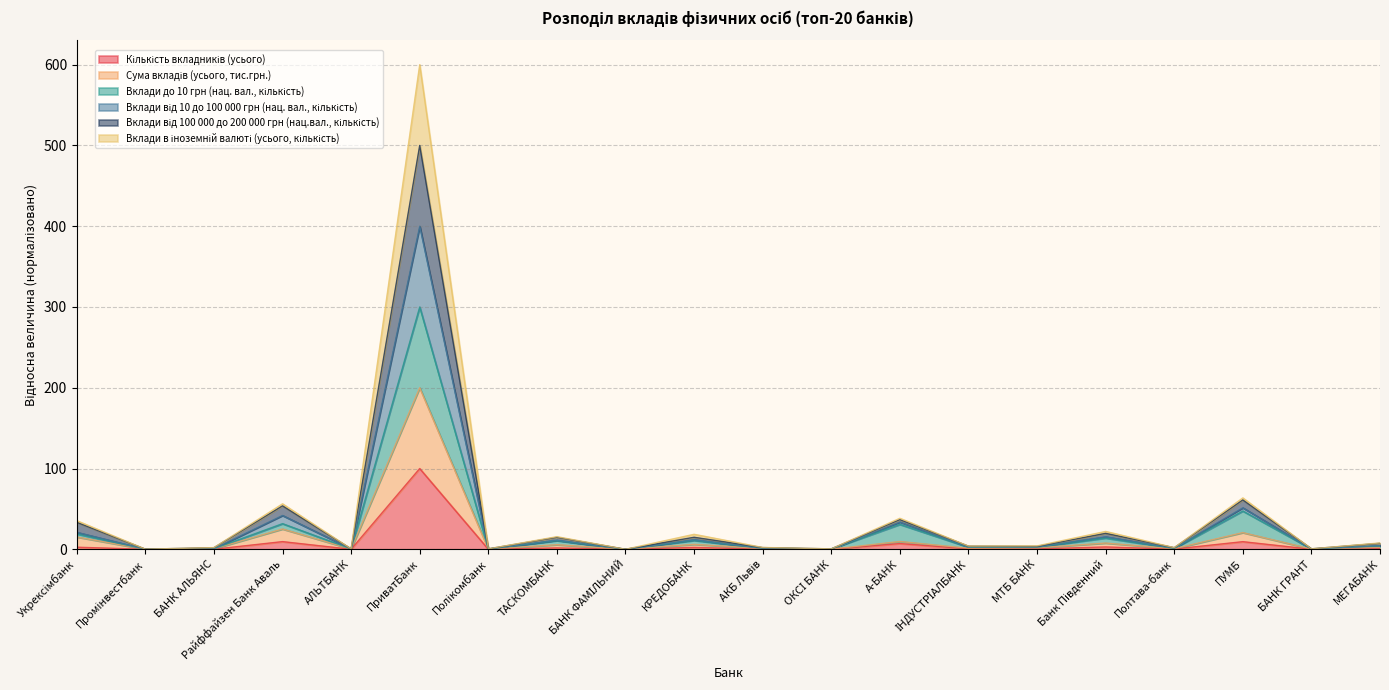

What is the sum of all Вклади від 100 000 до 200 000 грн (нац.вал., кількість) values?

757.6